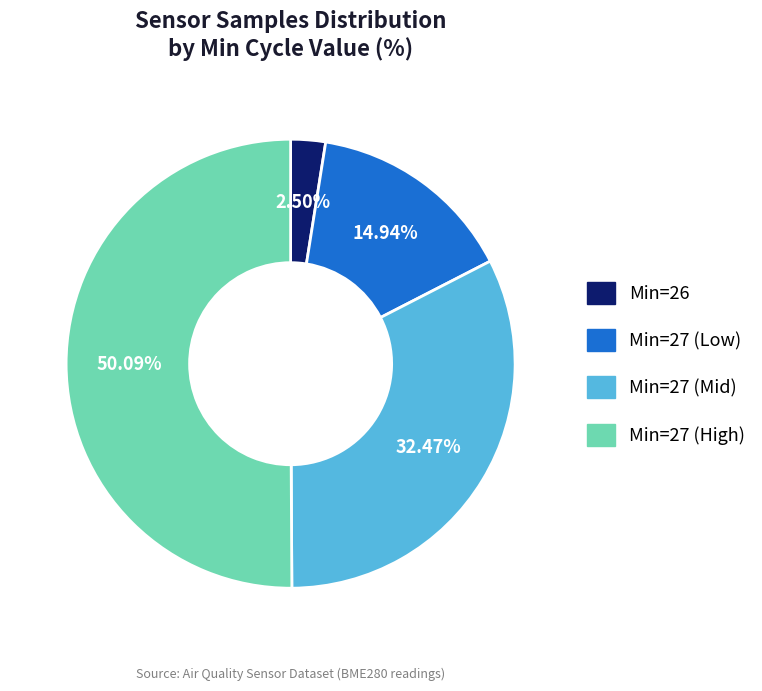

Count the number of slices in the pie.

4